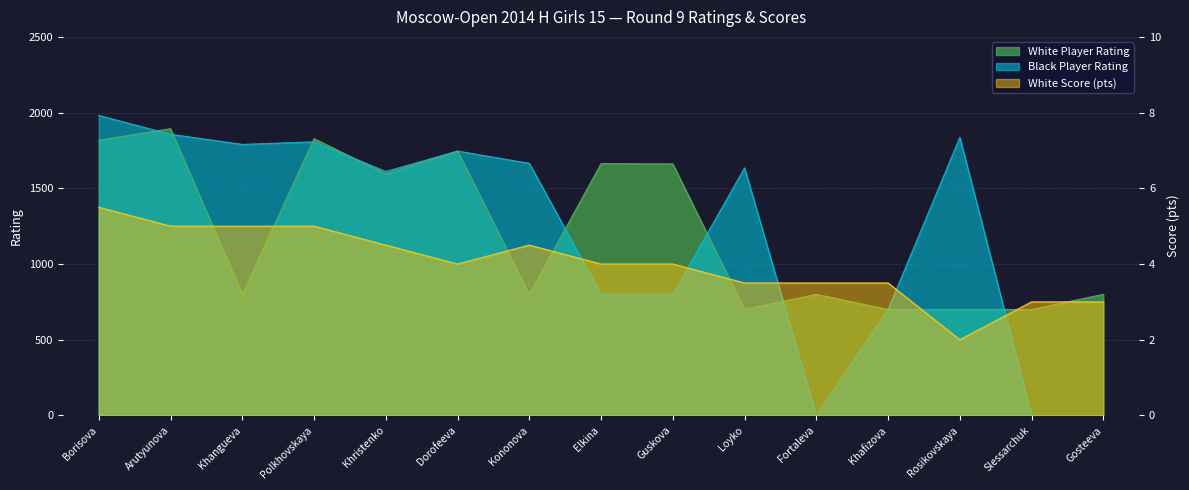

At how many categories does at least one series exceed 21?

15